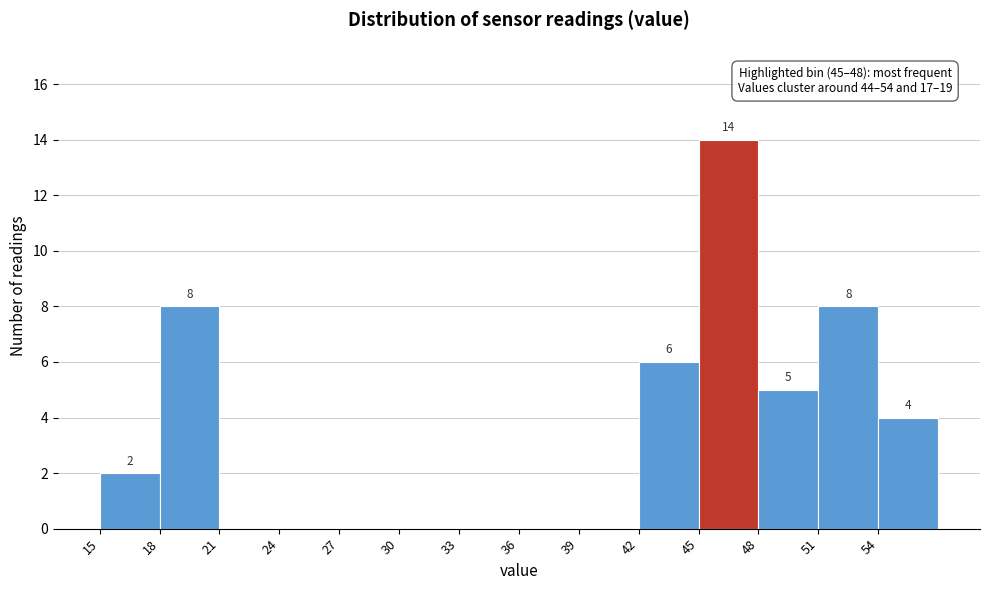

Which range on the x-axis has the tallest bar?

45 to 48